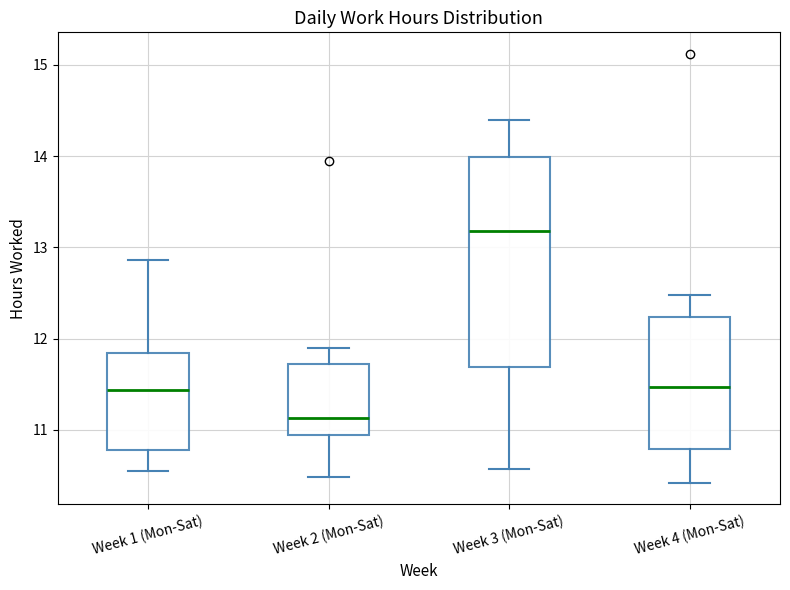

Where does the median line of the box for Week 2 (Mon-Sat) sit on the y-axis? The values are not printed on the chart, so give them approximately, as read against the axis.

11.1